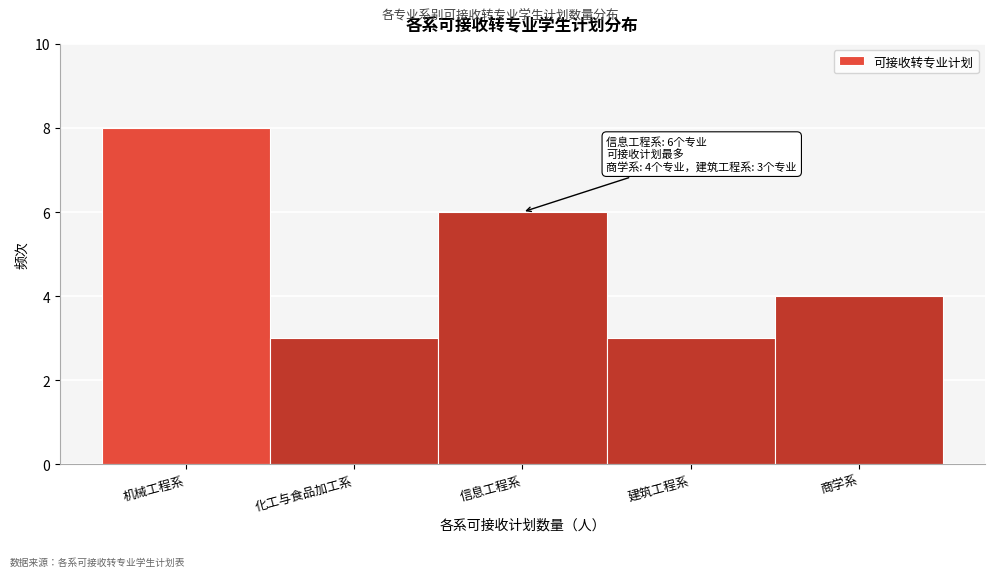

Reading left to right, what are all the values shown in this chart?

机械工程系=8	化工与食品加工系=3	信息工程系=6	建筑工程系=3	商学系=4